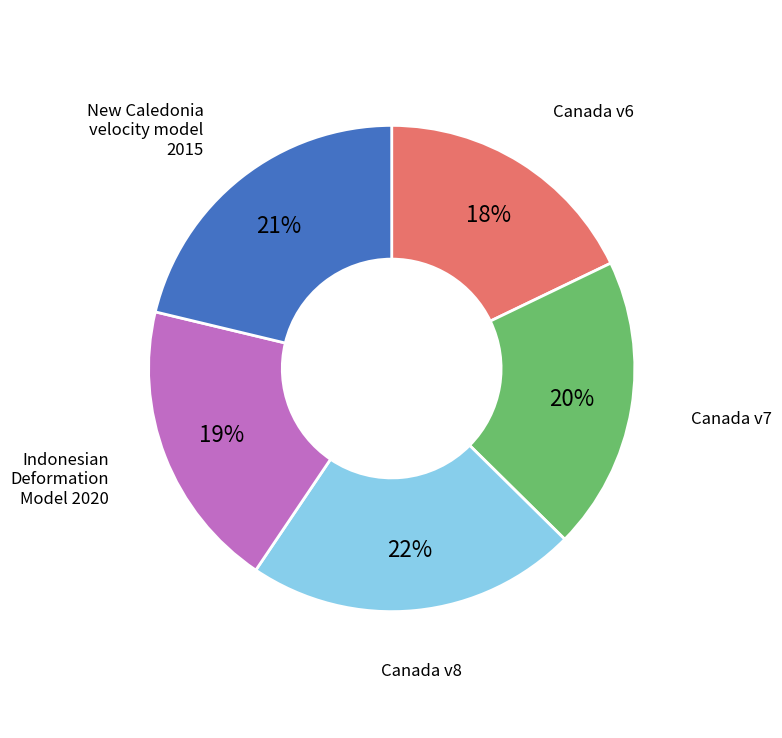

Is there a majority slice in this chart?

No